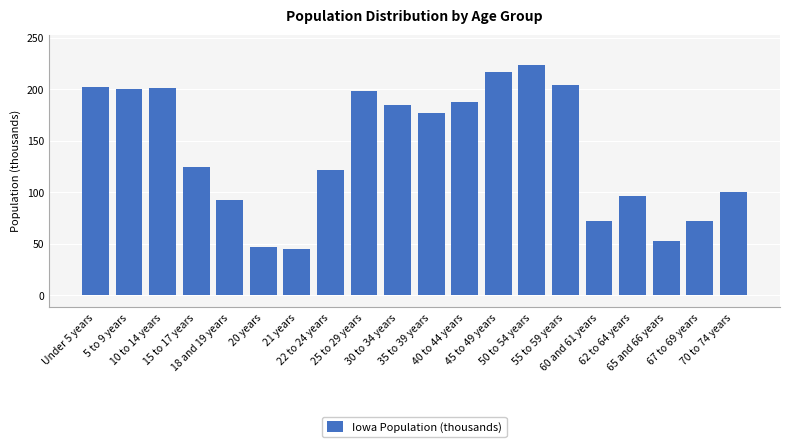

True or false: the data shows 100.3 at 70 to 74 years.

True